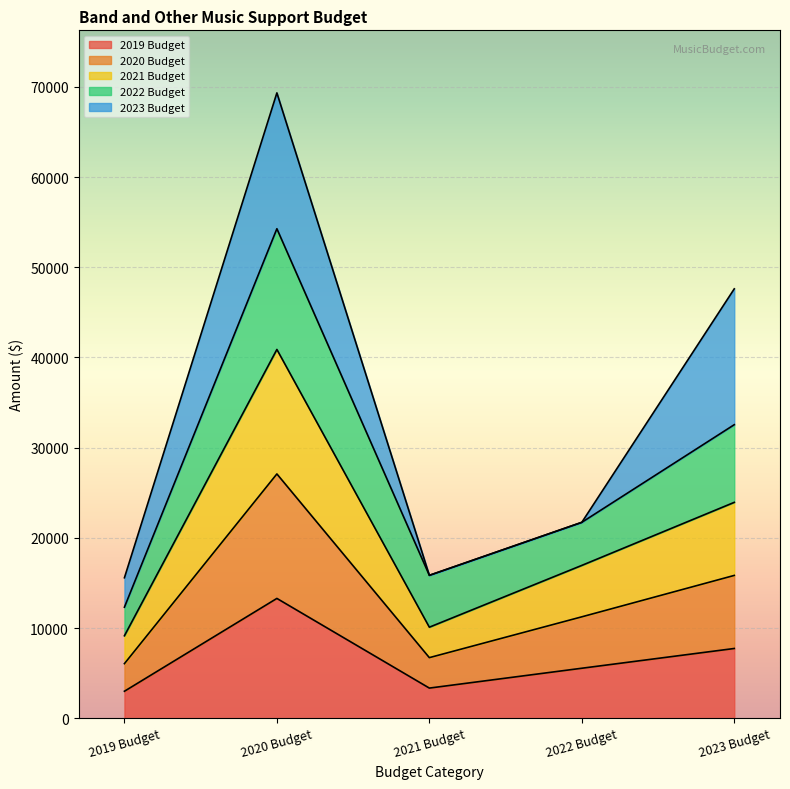

What is the total value across all series at 2023 Budget?

47610